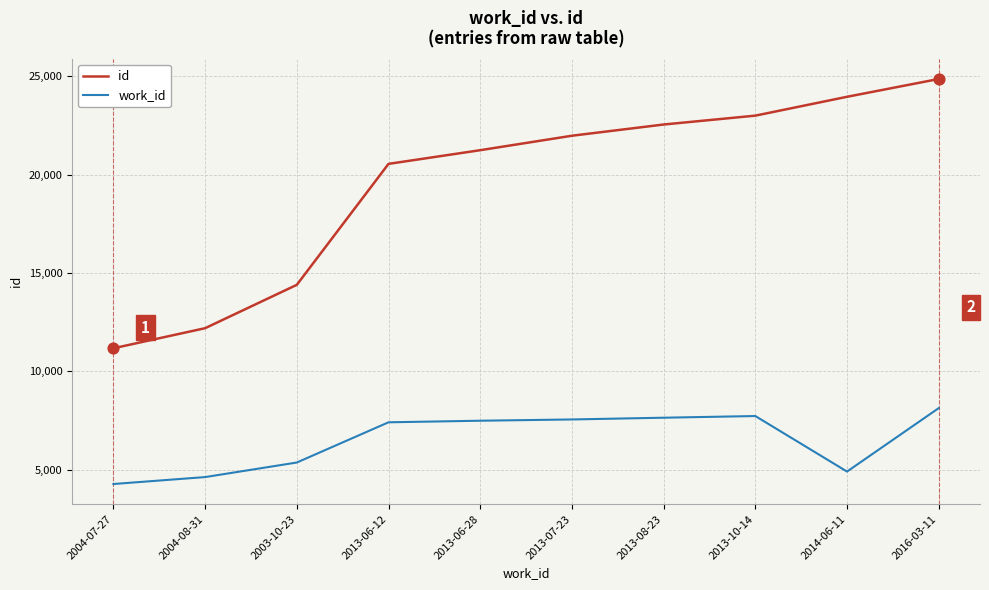

What is the difference between the highest and lowest values at 2003-10-23?

9030